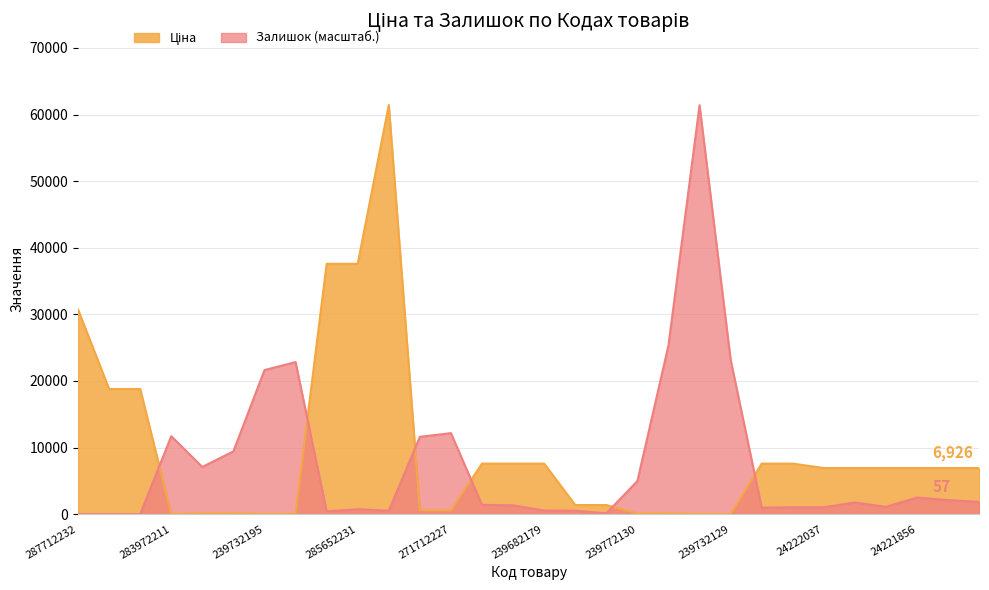

In Залишок, how many points are lower than both neighbors (excluding endpoints)?

6